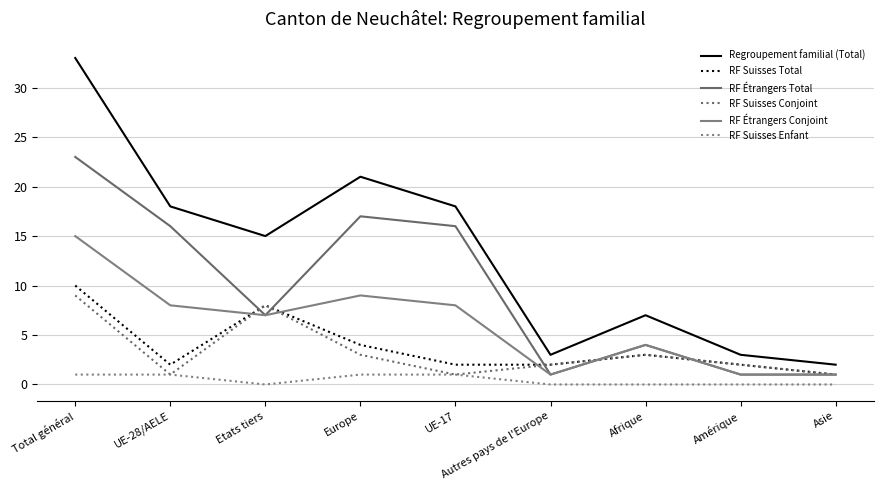

Reading left to right, transcribe all the data shown in this chart.

Regroupement familial (Total): Total général=33	UE-28/AELE=18	Etats tiers=15	Europe=21	UE-17=18	Autres pays de l'Europe=3	Afrique=7	Amérique=3	Asie=2
RF Suisses Total: Total général=10	UE-28/AELE=2	Etats tiers=8	Europe=4	UE-17=2	Autres pays de l'Europe=2	Afrique=3	Amérique=2	Asie=1
RF Étrangers Total: Total général=23	UE-28/AELE=16	Etats tiers=7	Europe=17	UE-17=16	Autres pays de l'Europe=1	Afrique=4	Amérique=1	Asie=1
RF Suisses Conjoint: Total général=9	UE-28/AELE=1	Etats tiers=8	Europe=3	UE-17=1	Autres pays de l'Europe=2	Afrique=3	Amérique=2	Asie=1
RF Étrangers Conjoint: Total général=15	UE-28/AELE=8	Etats tiers=7	Europe=9	UE-17=8	Autres pays de l'Europe=1	Afrique=4	Amérique=1	Asie=1
RF Suisses Enfant: Total général=1	UE-28/AELE=1	Etats tiers=0	Europe=1	UE-17=1	Autres pays de l'Europe=0	Afrique=0	Amérique=0	Asie=0